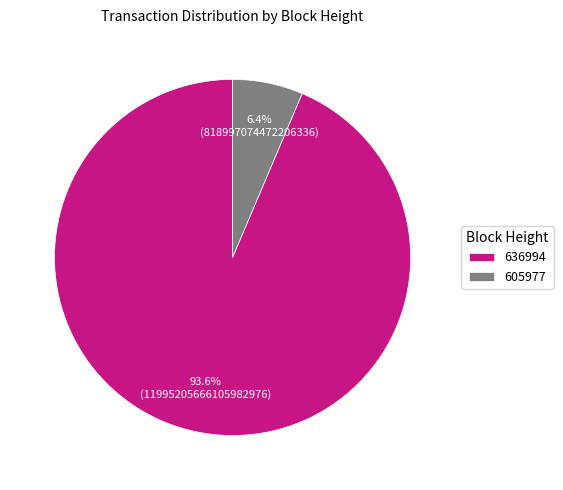

The 636994 slice represents 94% of the pie. True or false?

True